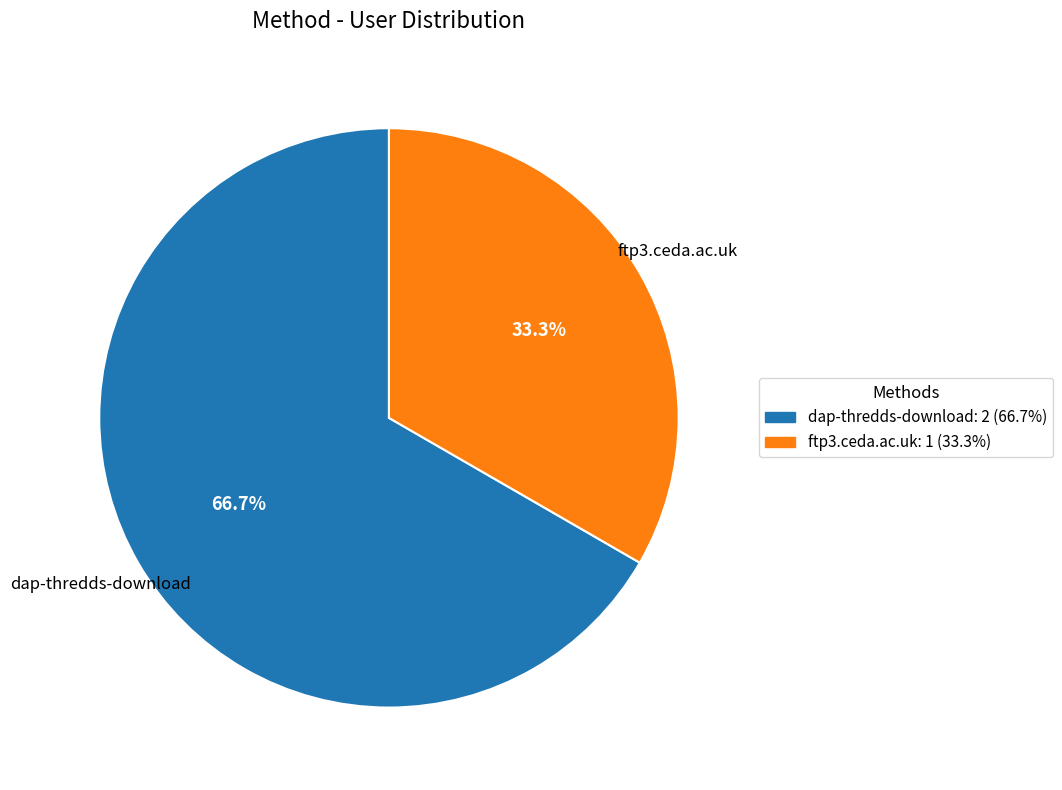

Which has a higher value, dap-thredds-download or ftp3.ceda.ac.uk?

dap-thredds-download